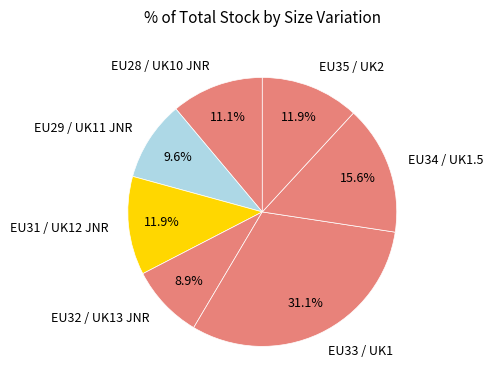

Which slice is the largest?

EU33 / UK1